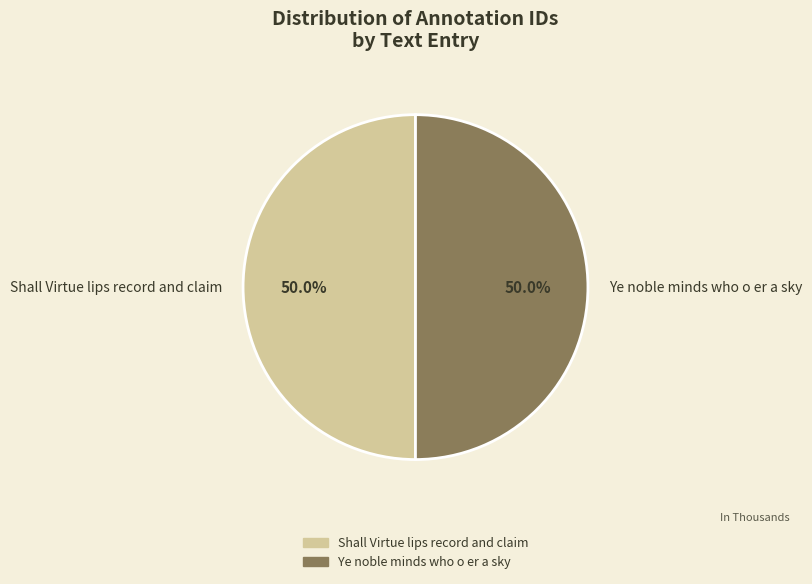

How many slices are in this pie chart?

2